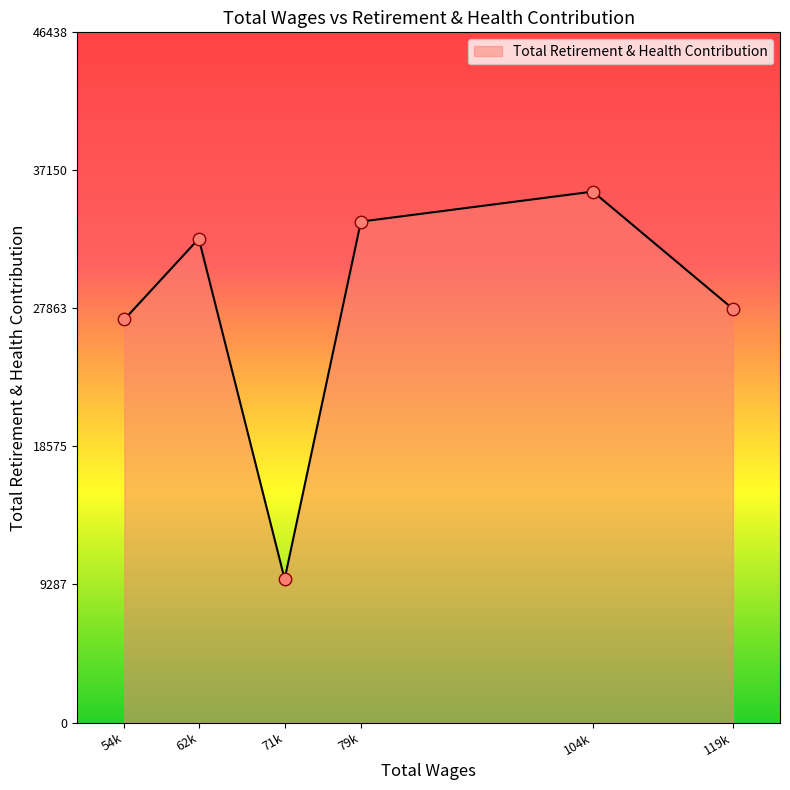

Between 104k and 79k, which is larger?

104k